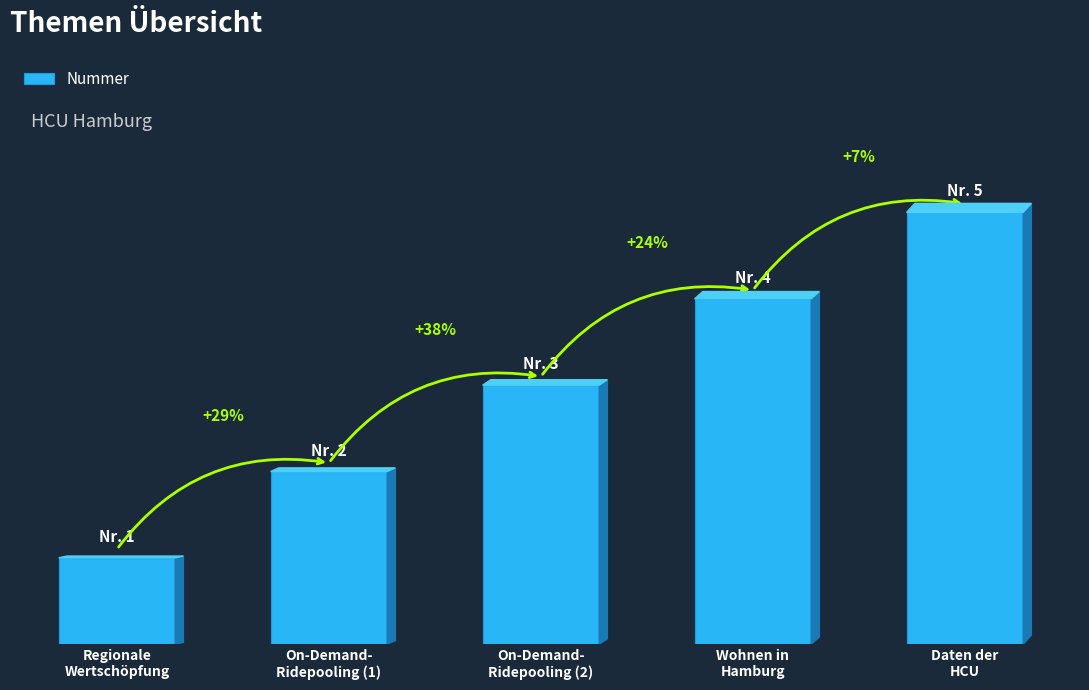

Rank the categories by value from lowest to highest.

Regionale
Wertschöpfung, On-Demand-
Ridepooling (1), On-Demand-
Ridepooling (2), Wohnen in
Hamburg, Daten der
HCU